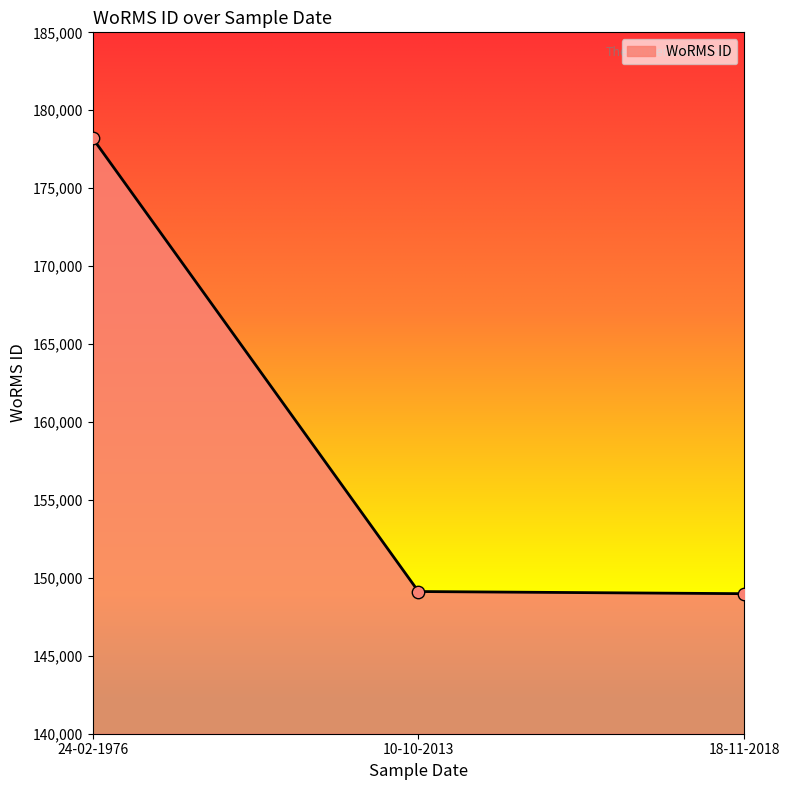

What is the change in value from 24-02-1976 to 18-11-2018?

-29222